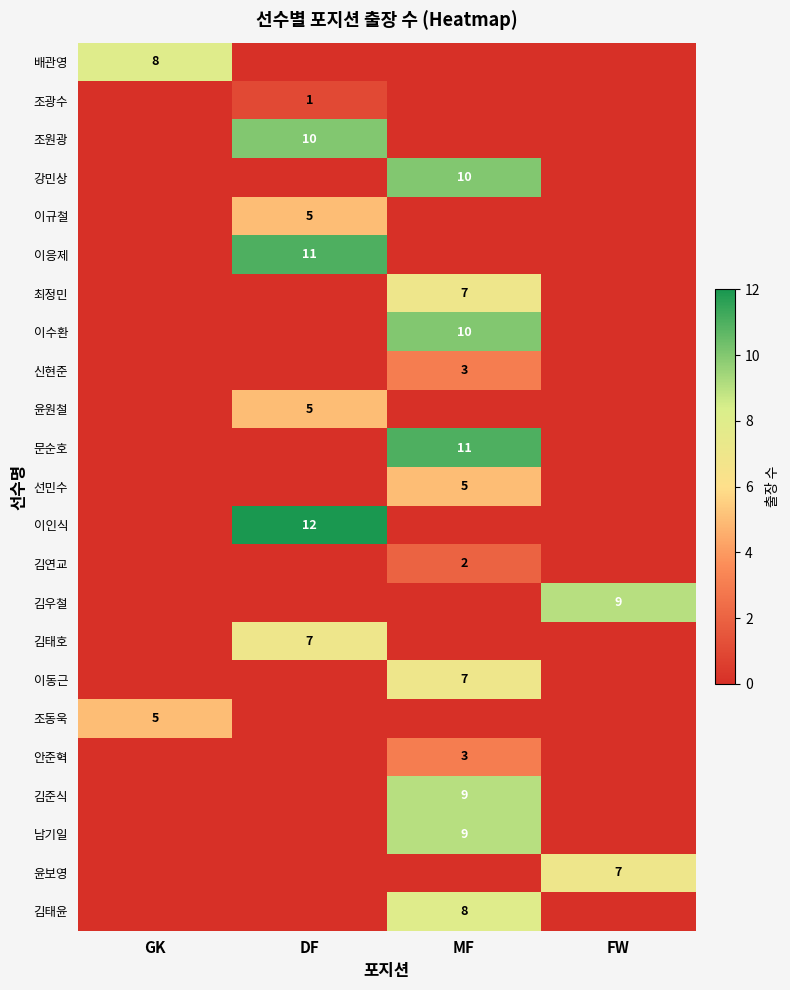

True or false: 문순호 has a value of 11 at MF.

True